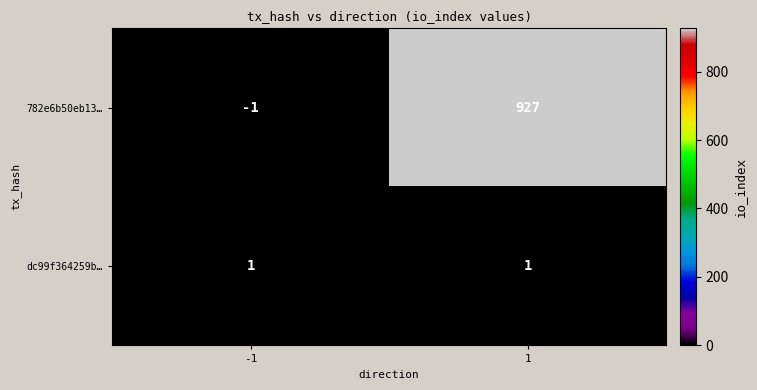

Reading right to left, transcribe all the data shown in this chart.

782e6b50eb13…: 927	-1
dc99f364259b…: 1	1